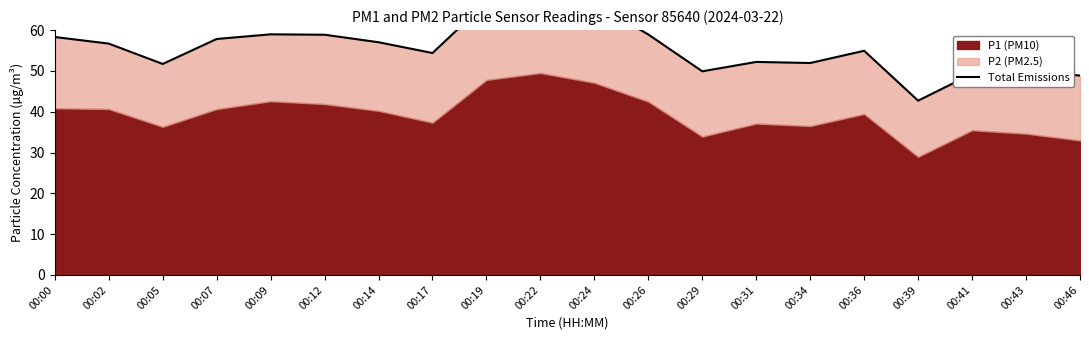

What is the value of the 13th point from the left?

49.9